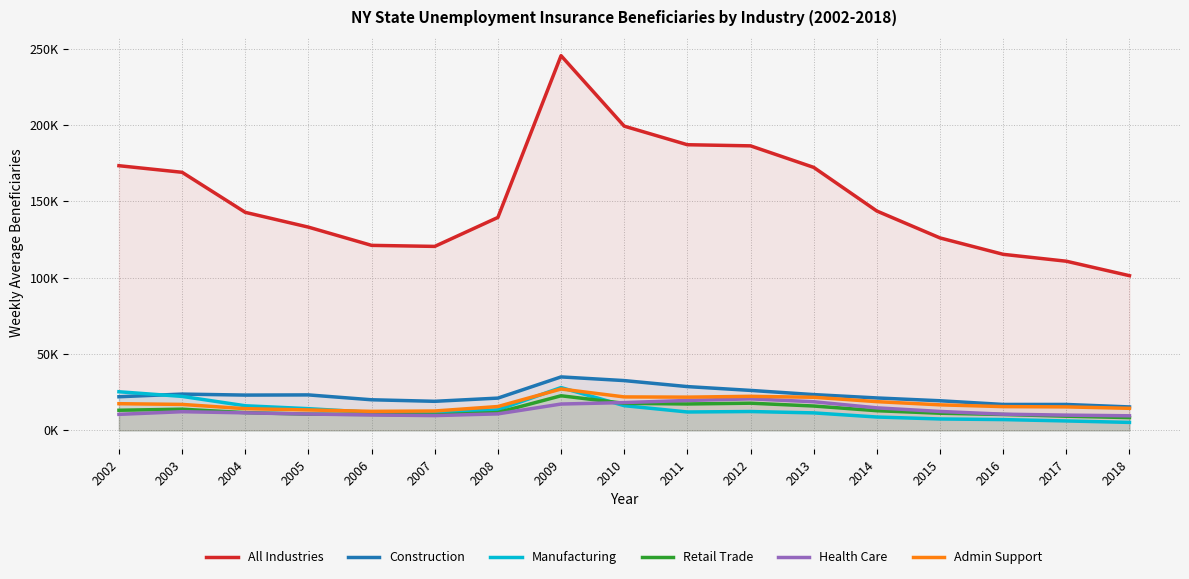

Between 2007 and 2008, which series saw the biggest shift?

All Industries